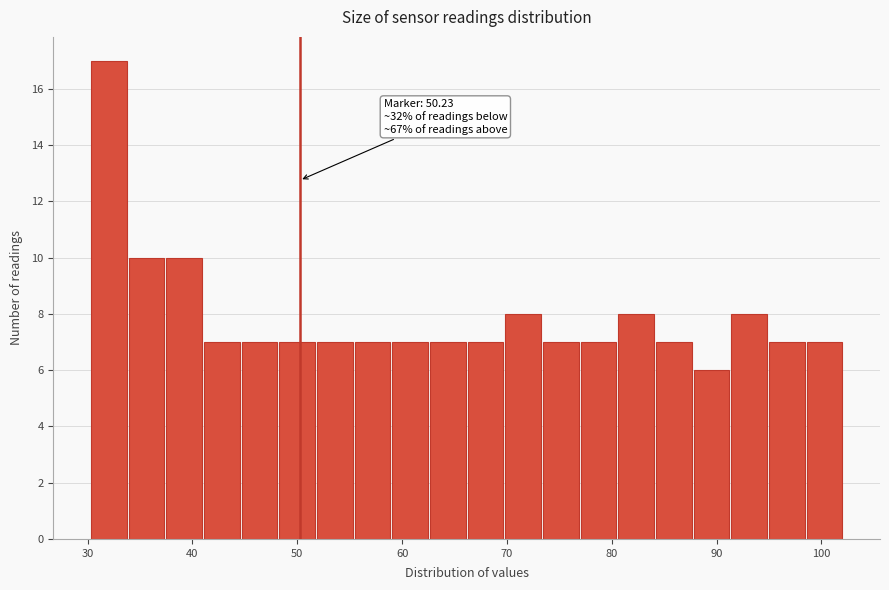

Around what value on the x-axis is the tallest bar? Give the approximate position of its centre, as read against the axis.

32